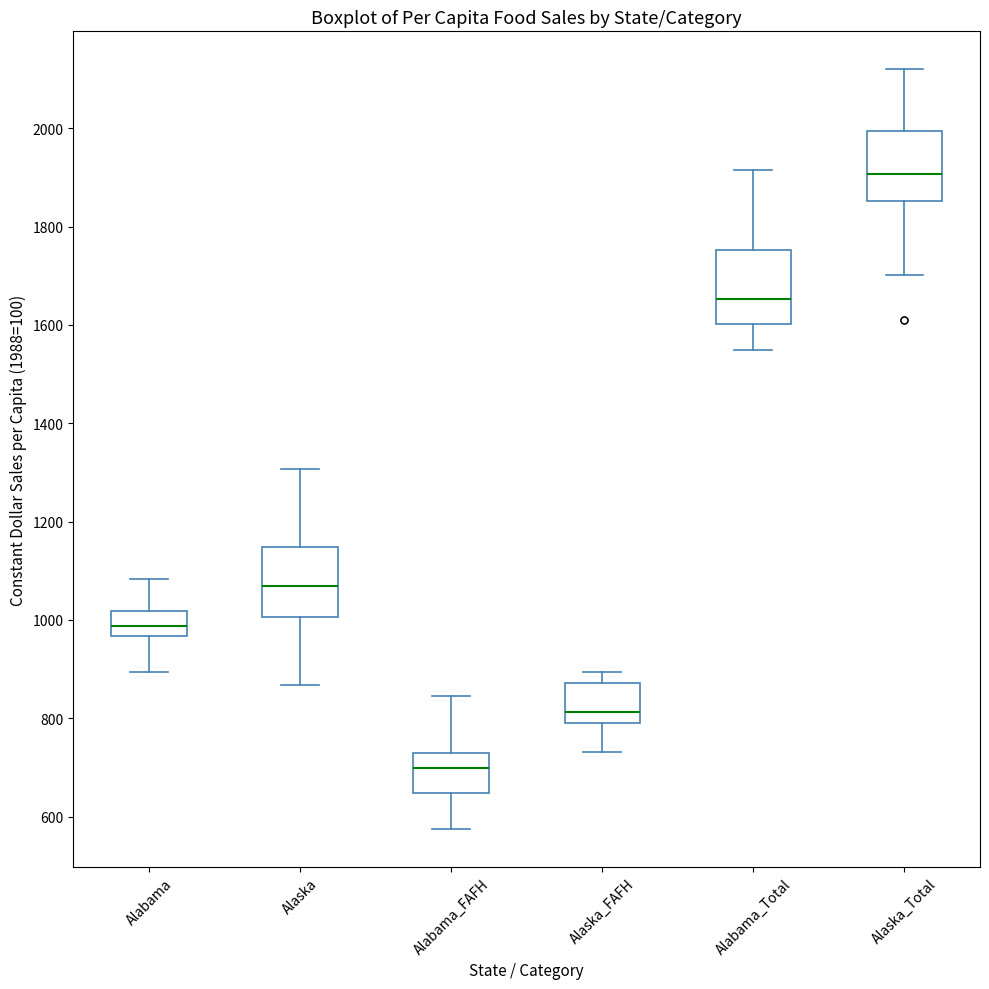

Which box's median line is the highest?

Alaska_Total